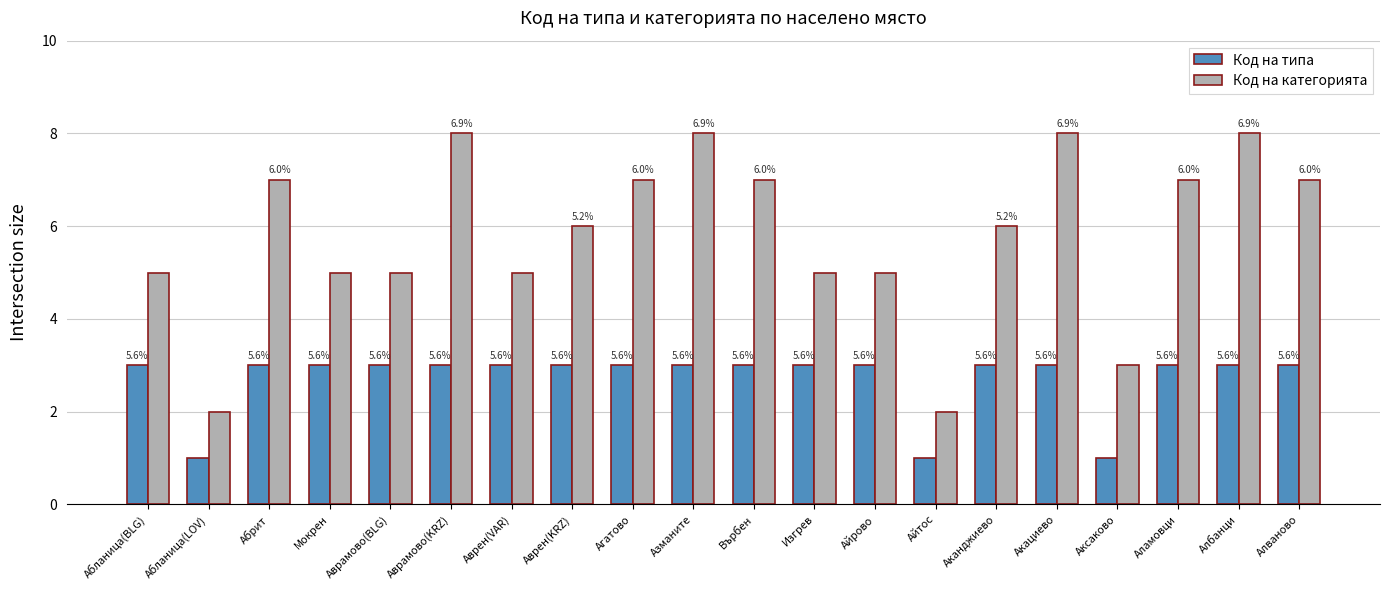

List the series in order of their overall mean, highest first.

Код на категорията, Код на типа